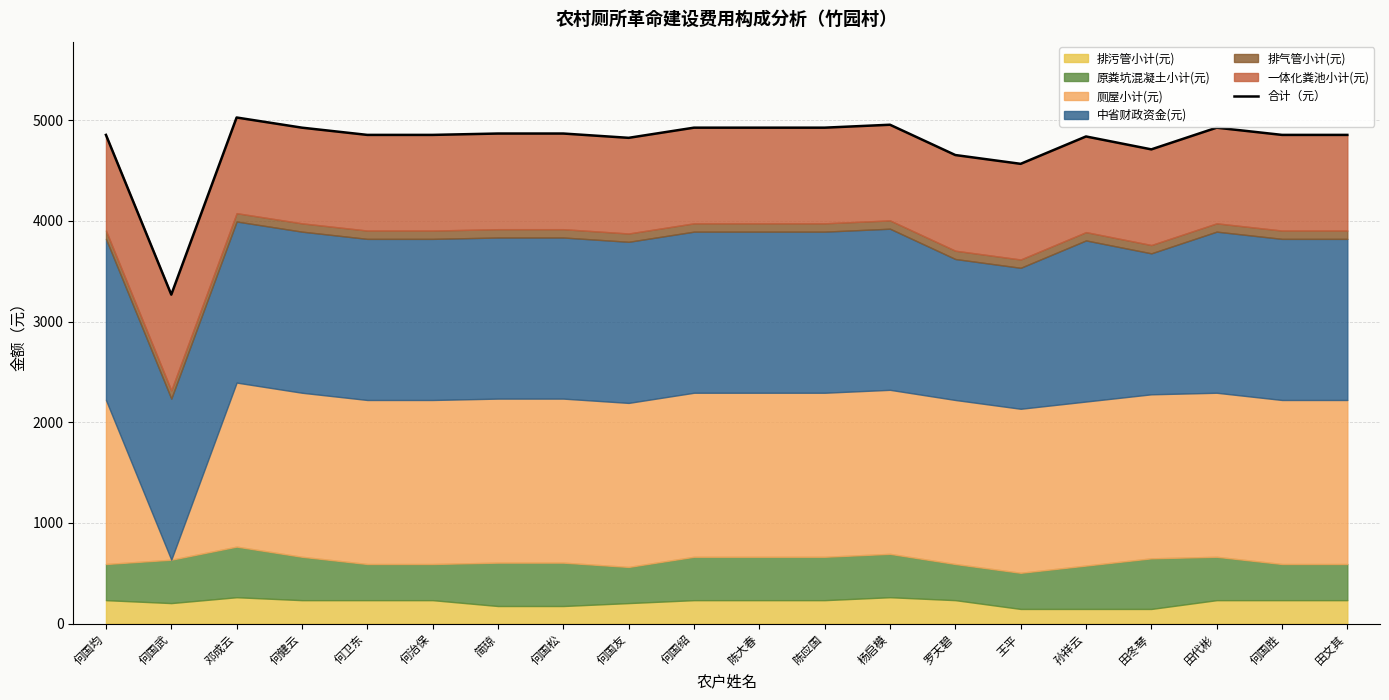

What is the smallest value displayed?

3267.3